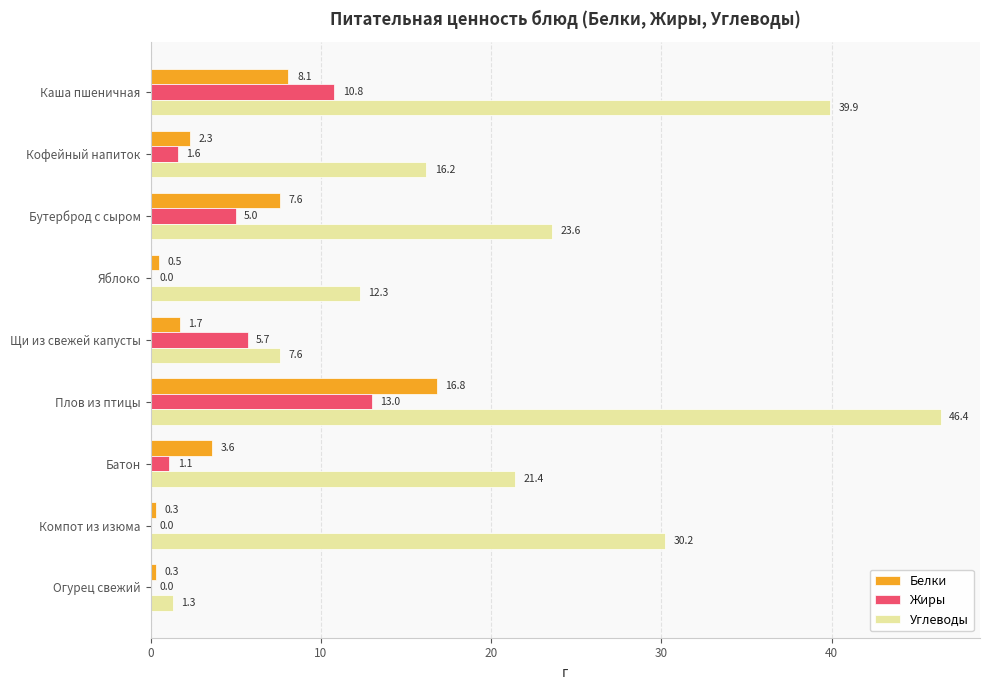

True or false: Жиры has a value of 7.4 at Огурец свежий.

False